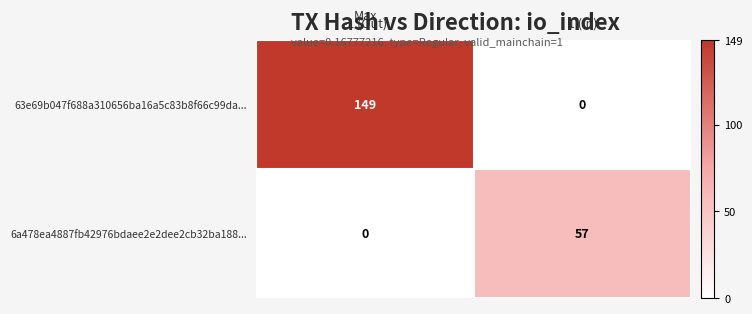

Reading left to right, list all the values displayed in this chart.

63e69b047f688a310656ba16a5c83b8f66c99da...: -1 (Out)=149	1 (In)=0
6a478ea4887fb42976bdaee2e2dee2cb32ba188...: -1 (Out)=0	1 (In)=57